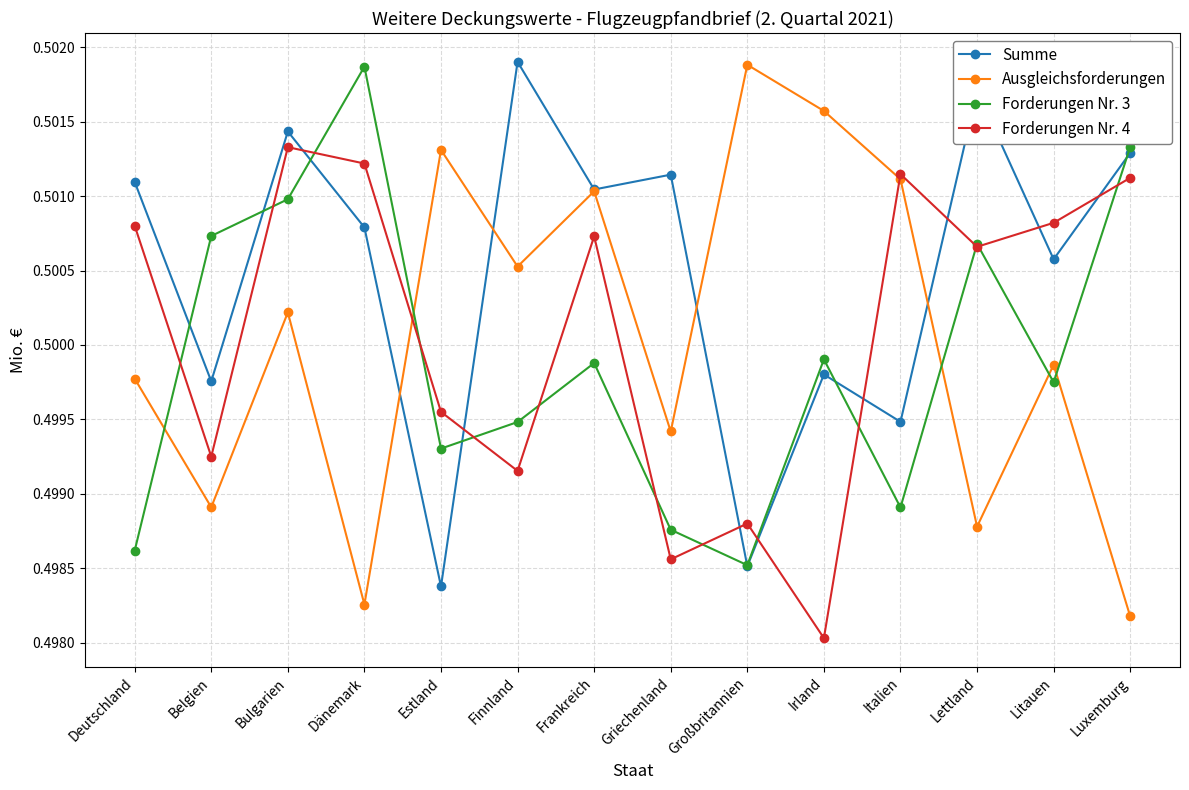

How many times do Summe and Forderungen Nr. 4 cross each other?

8